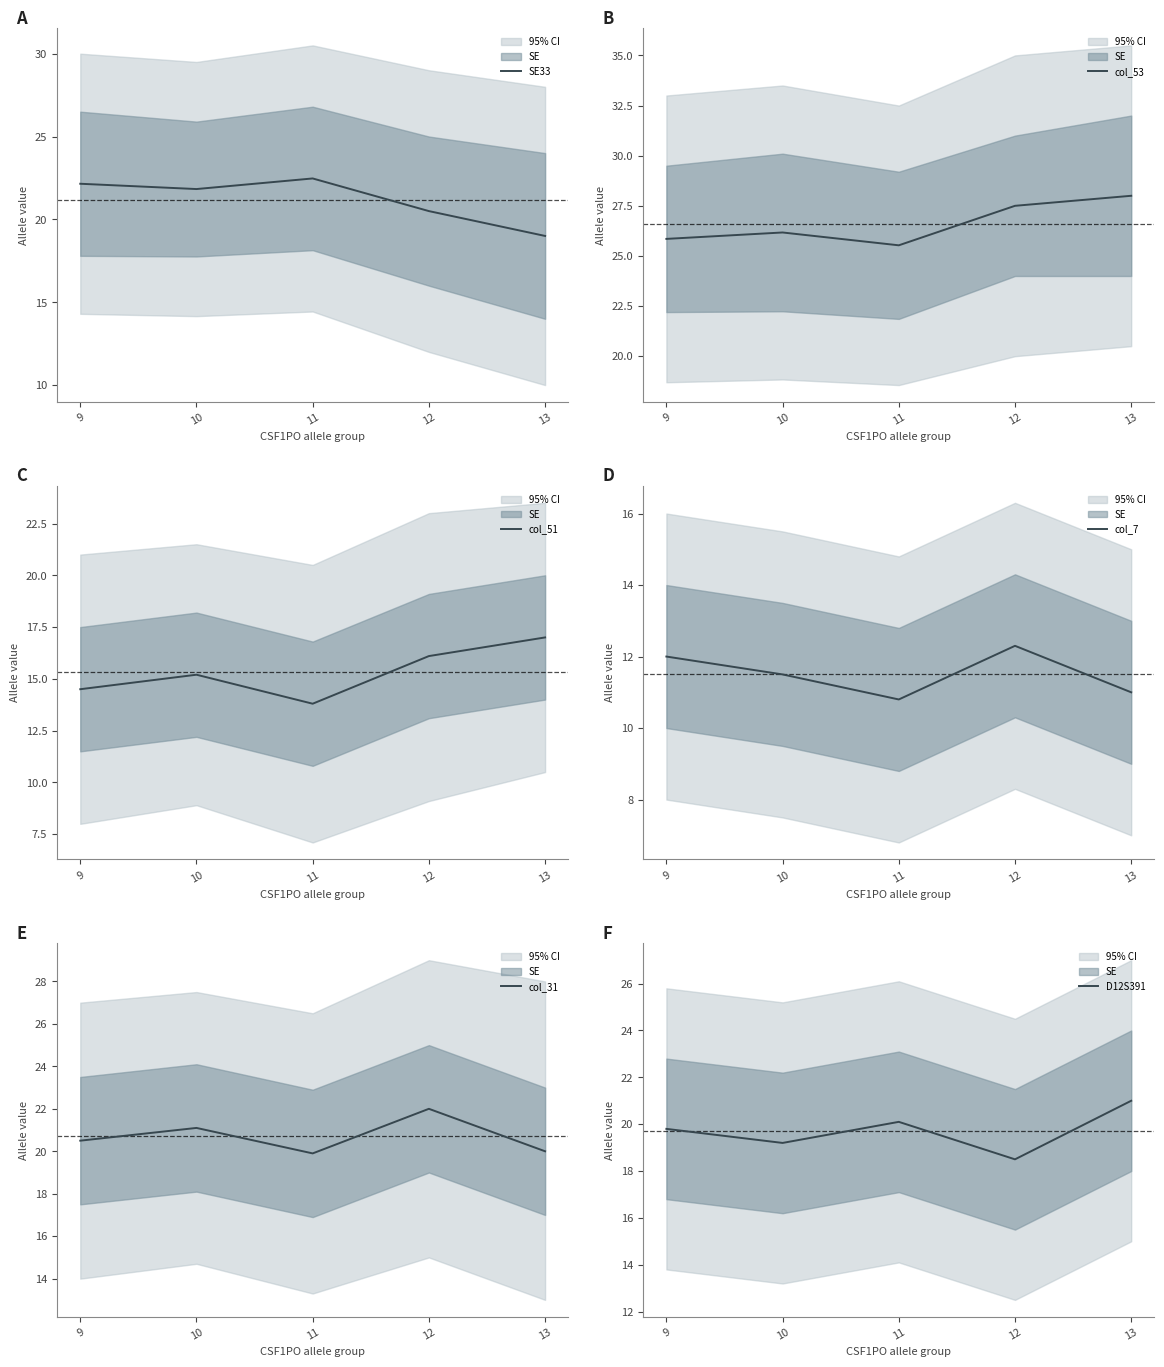

How many interior local peaks does the col_51 series have?

1